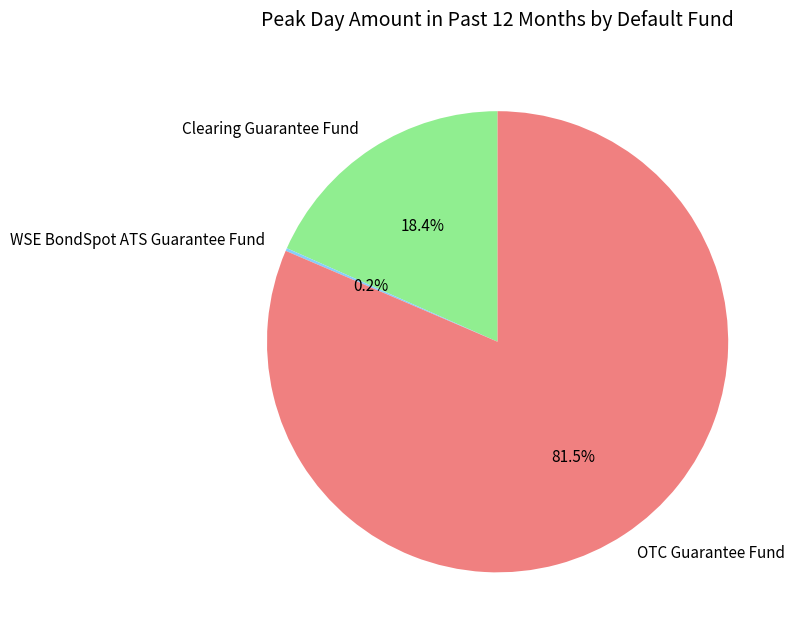

Which slice is the largest?

OTC Guarantee Fund